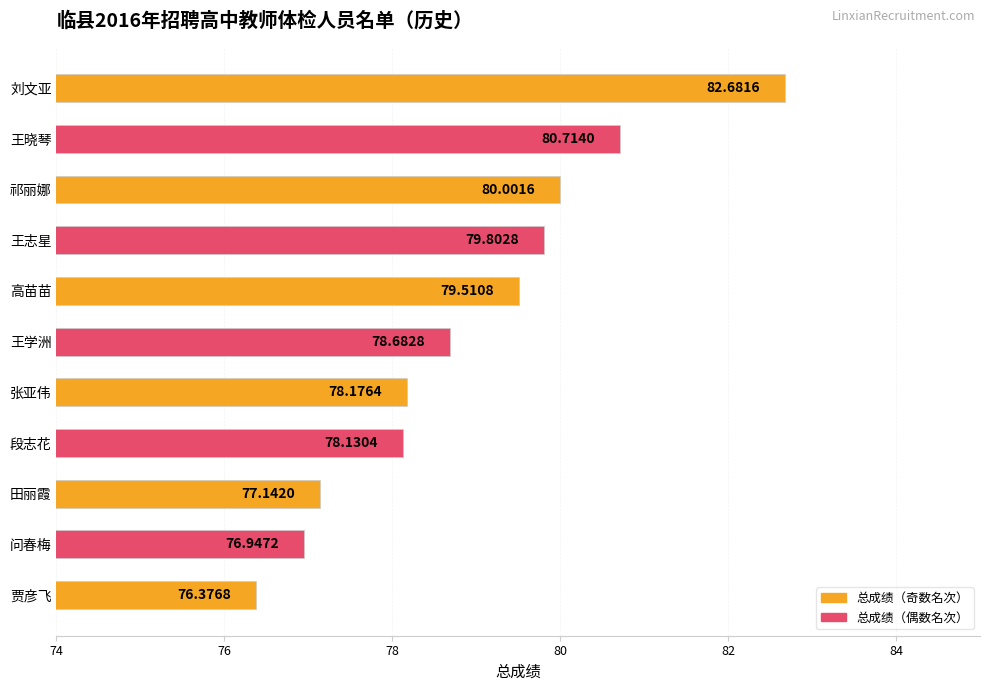

How many categories are shown in the chart?

11